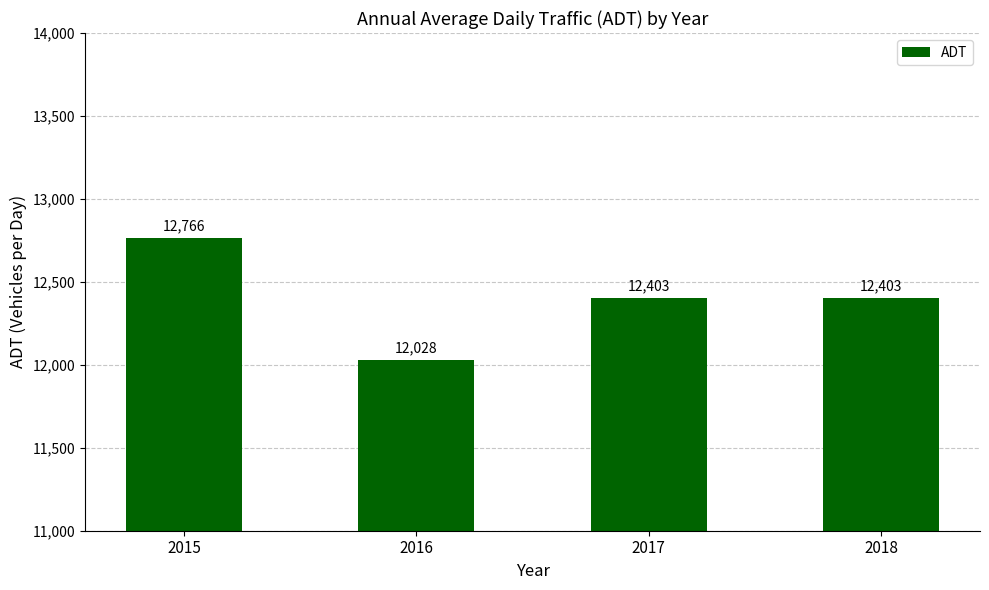

What is the smallest value displayed?

12027.7